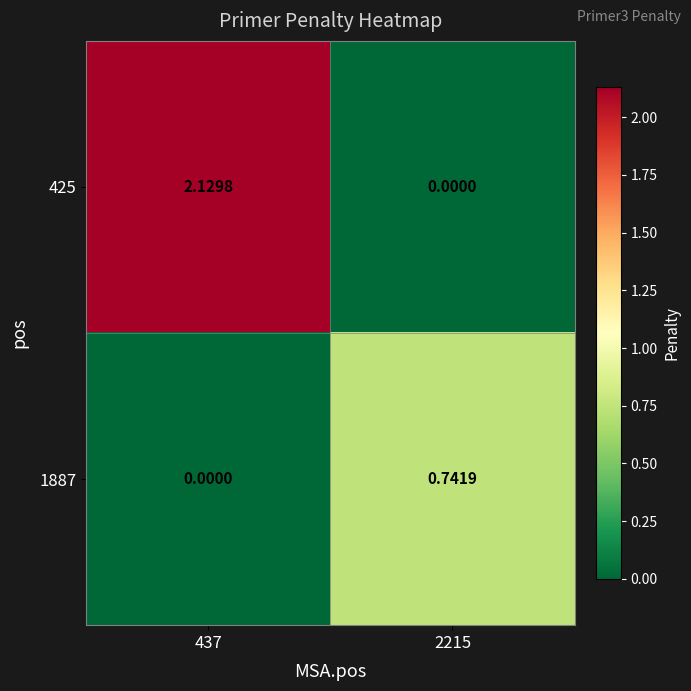

Is the value of 1887 at 2215 greater than the value of 425 at 437?

No